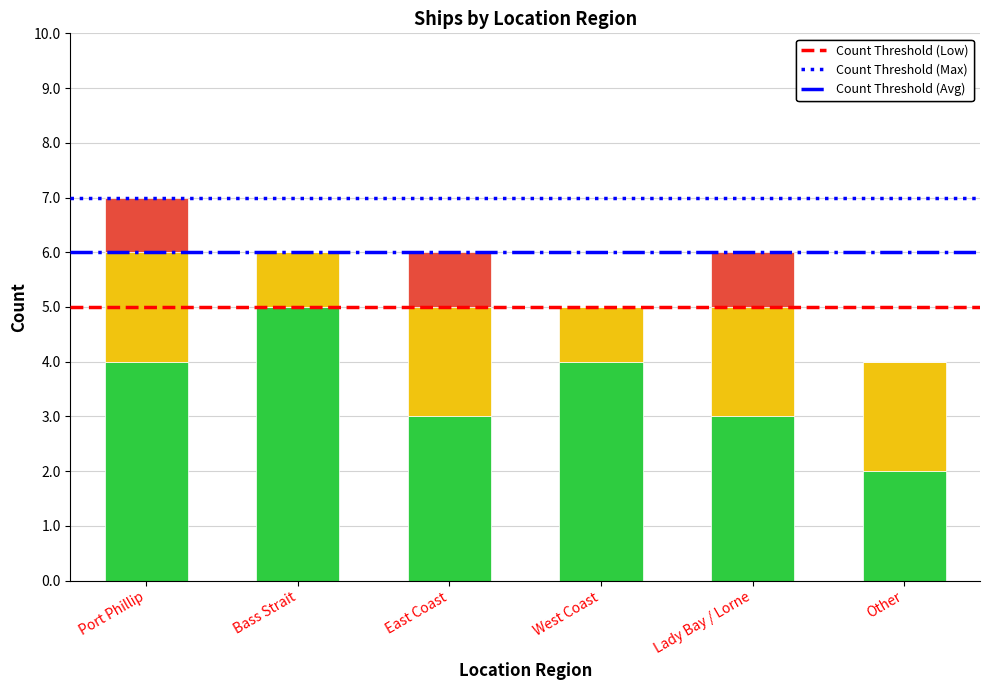

At which category is the sum across all series the highest?

Port Phillip